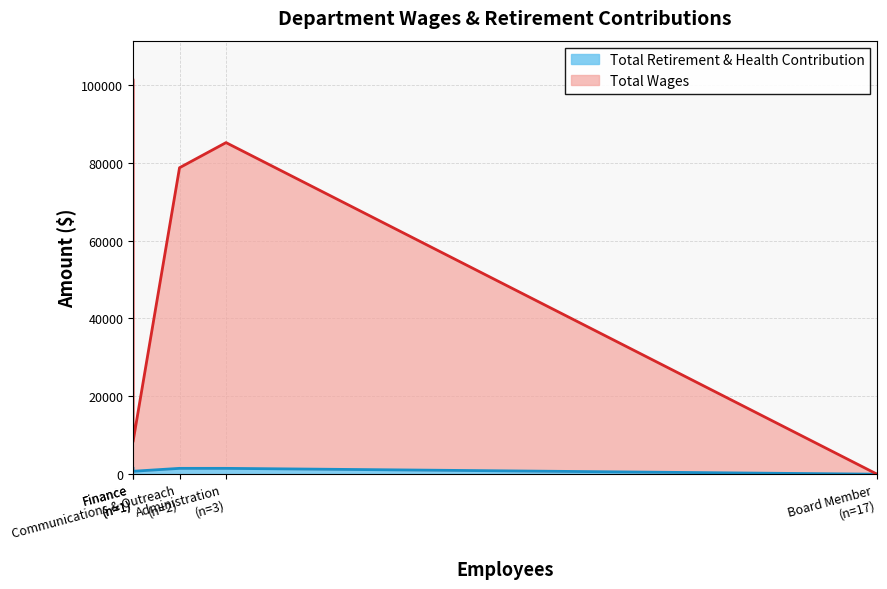

List the series in order of their overall mean, highest first.

Total Wages, Total Retirement & Health Contribution